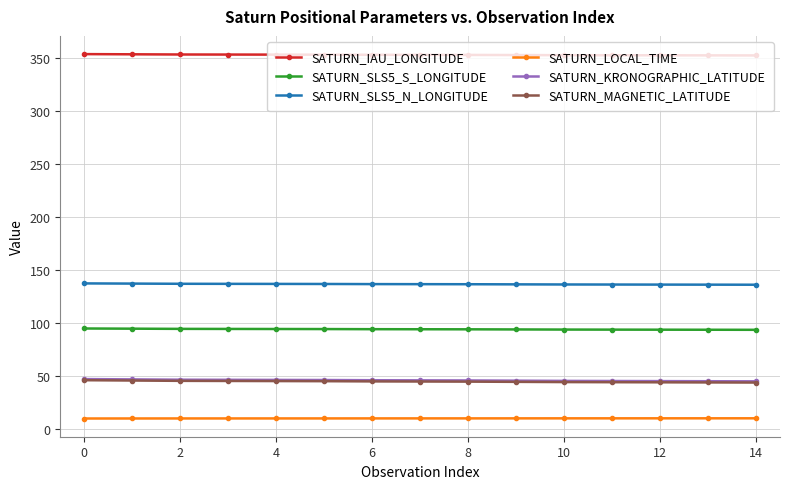

What is the greatest value displayed?

354.1